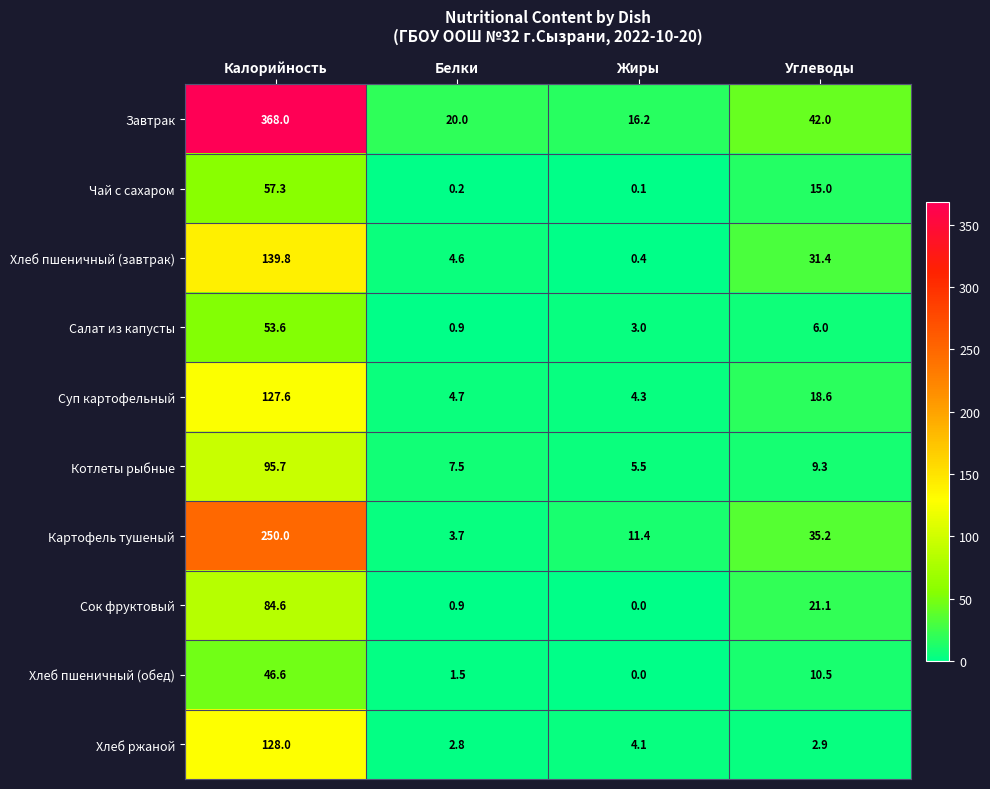

What is the difference between the maximum and minimum values in the Сок фруктовый series?

84.6